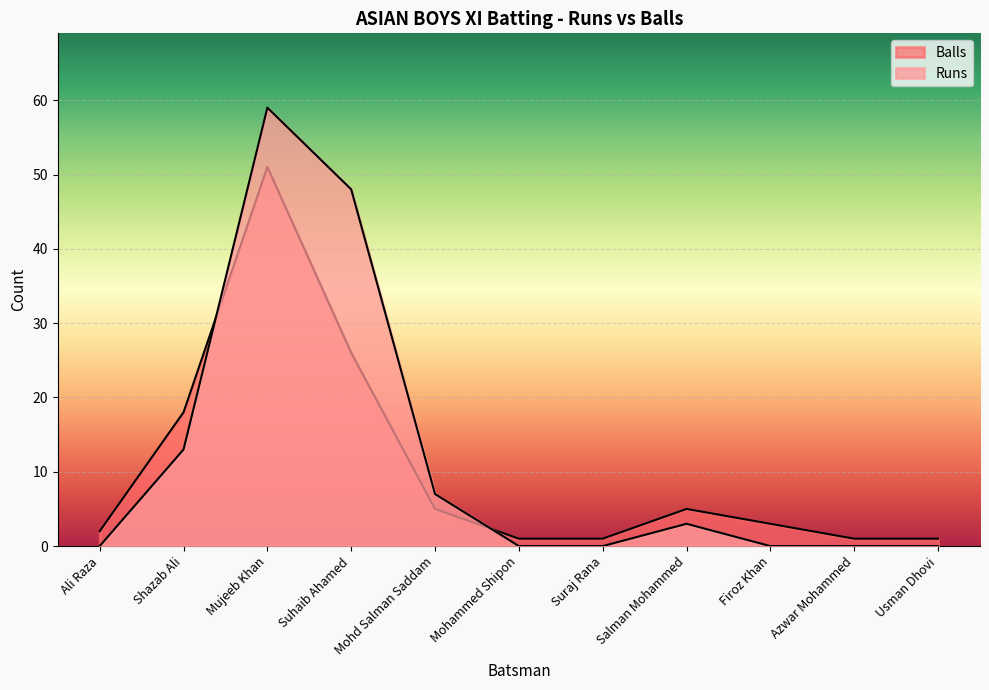

Does the chart display data point markers on the line(s)?

No